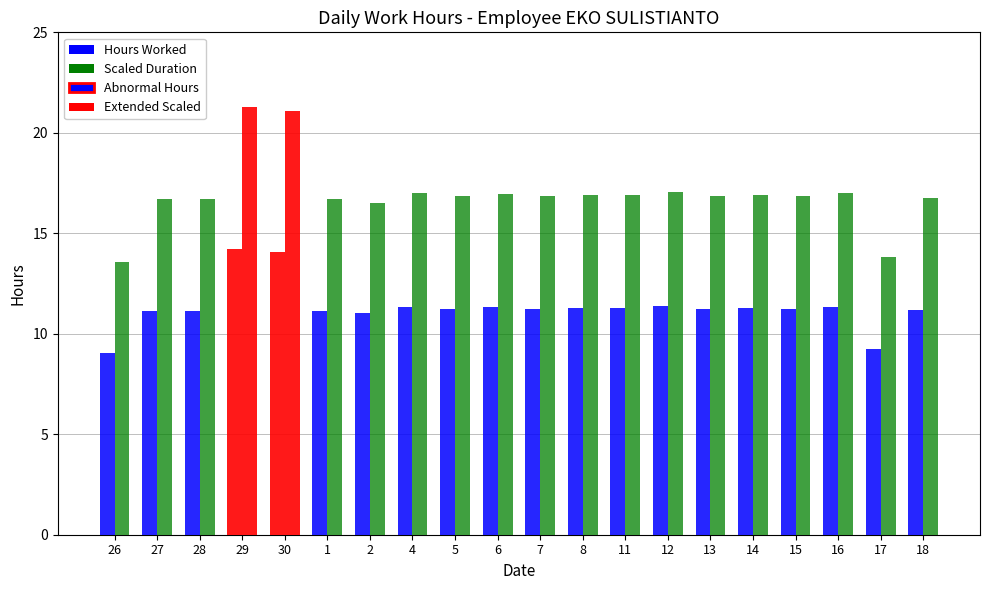

What is the total value across all series at 5?

28.1